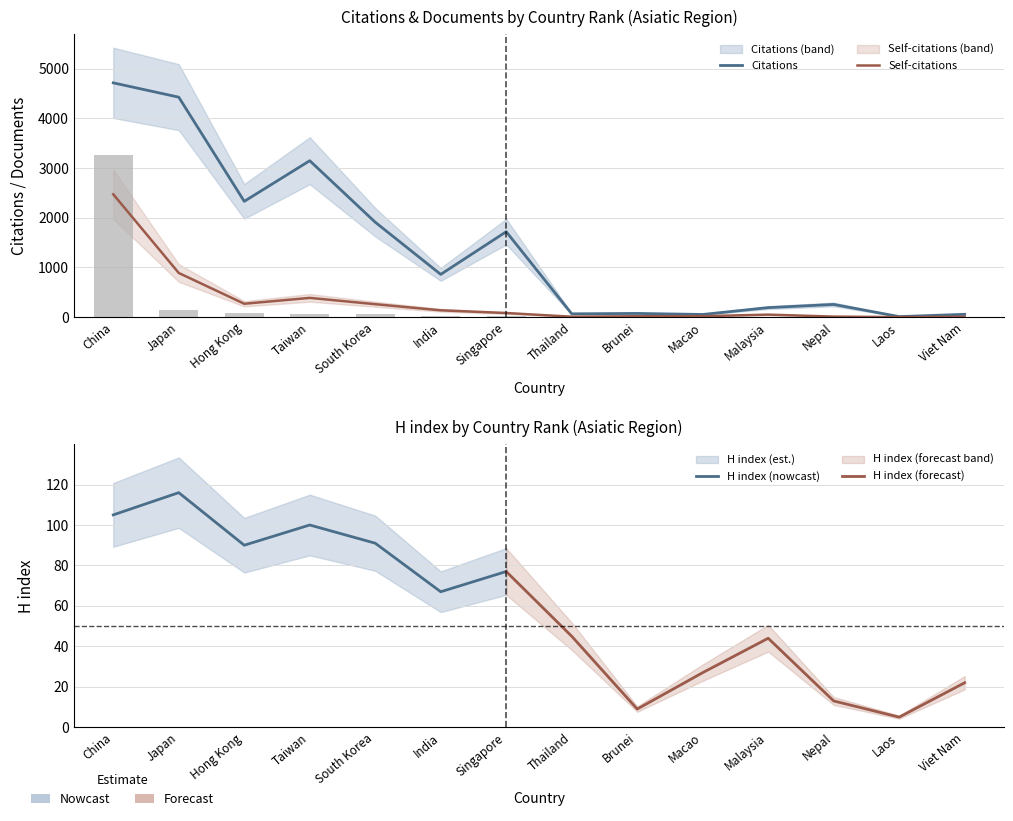

What is the label of the 11th bar from the left?

Malaysia